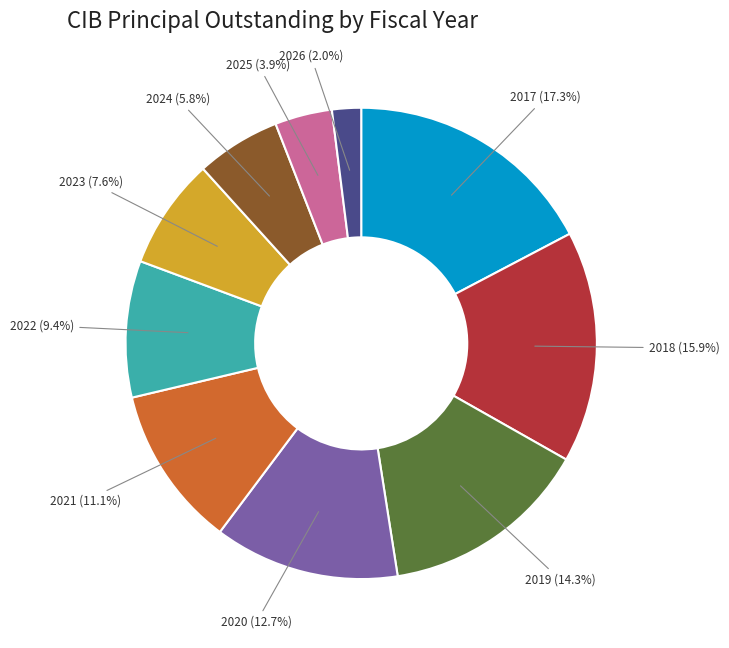

Does any single category account for the majority?

No